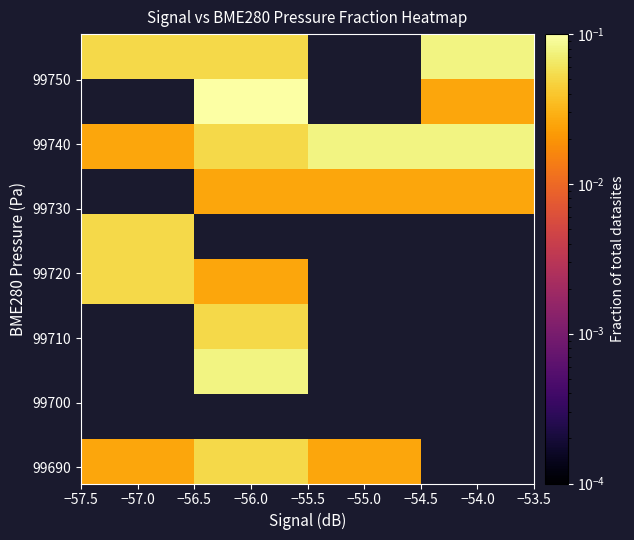

How many series are shown in this chart?

10